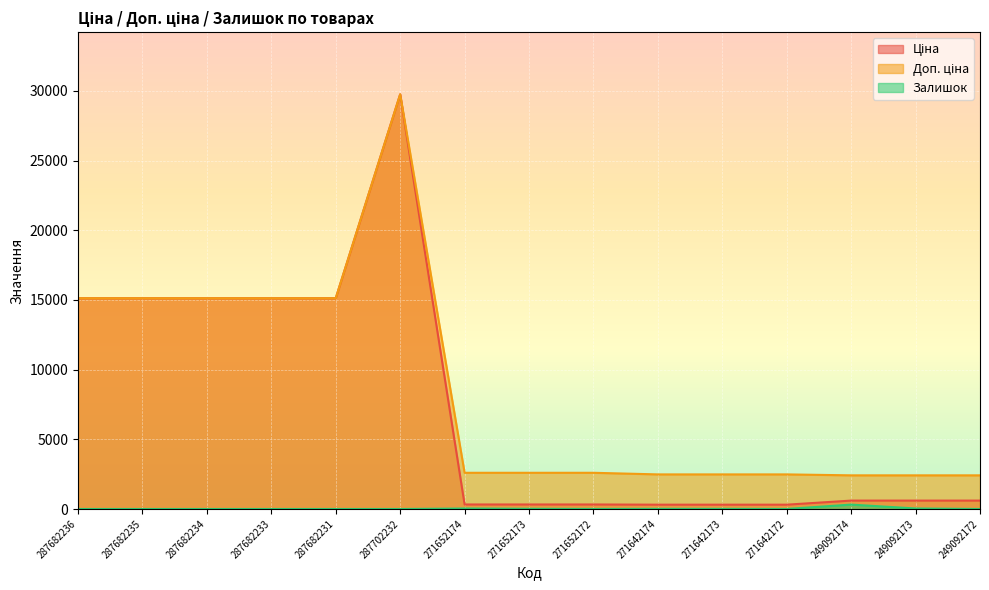

Reading right to left, what are all the values shown in this chart?

Ціна: 249092172=603.7	249092173=603.7	249092174=603.7	271642172=310.3	271642173=310.3	271642174=310.3	271652172=324.8	271652173=324.8	271652174=324.8	287702232=29747.2	287682231=15120.0	287682233=15120.0	287682234=15120.0	287682235=15120.0	287682236=15120.0
Доп. ціна: 249092172=2414.8	249092173=2414.8	249092174=2414.8	271642172=2482.4	271642173=2482.4	271642174=2482.4	271652172=2598.3	271652173=2598.3	271652174=2598.3	287702232=29747.2	287682231=15120.0	287682233=15120.0	287682234=15120.0	287682235=15120.0	287682236=15120.0
Залишок: 249092172=0.0	249092173=38.0	249092174=316.0	271642172=4.0	271642173=10.0	271642174=11.0	271652172=4.0	271652173=15.0	271652174=35.0	287702232=0.0	287682231=0.0	287682233=0.0	287682234=0.0	287682235=0.0	287682236=0.0